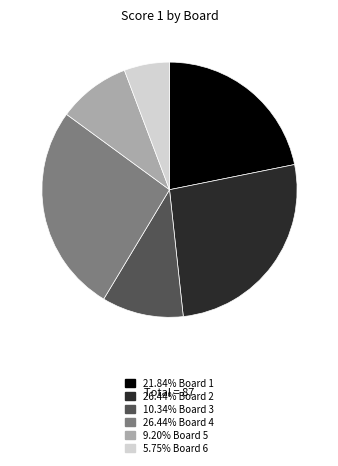

Is there a majority slice in this chart?

No